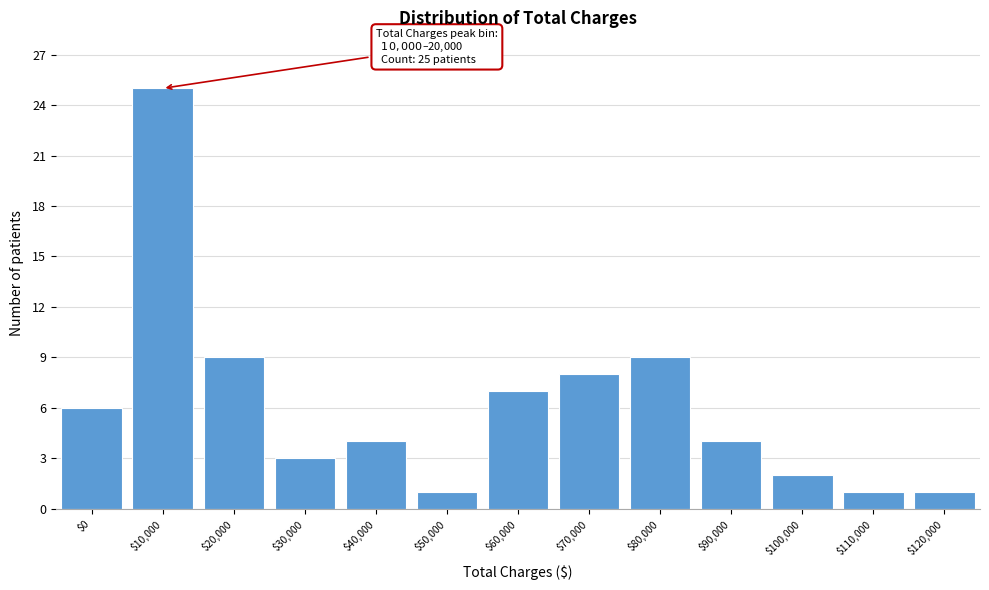

Reading left to right, transcribe all the data shown in this chart.

6	25	9	3	4	1	7	8	9	4	2	1	1